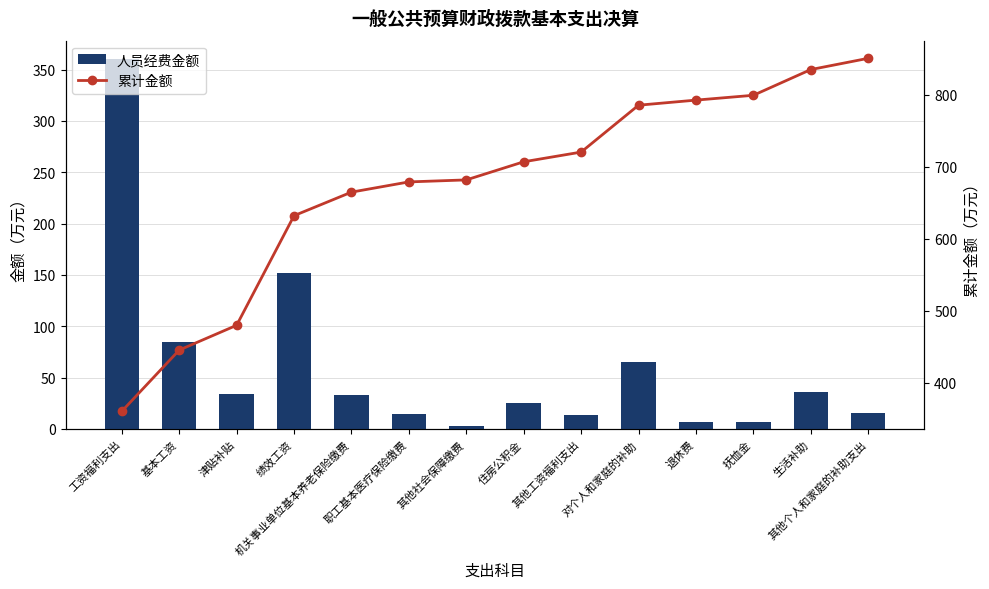

Reading left to right, extract all data points from this chart.

人员经费金额: 360.2	85.1	34.5	152.3	32.7	14.2	2.8	25.2	13.5	65.2	7.1	6.7	35.8	15.6
累计金额: 360.2	445.3	479.8	632.1	664.8	679.0	681.8	707.0	720.5	785.6	792.7	799.4	835.1	850.8